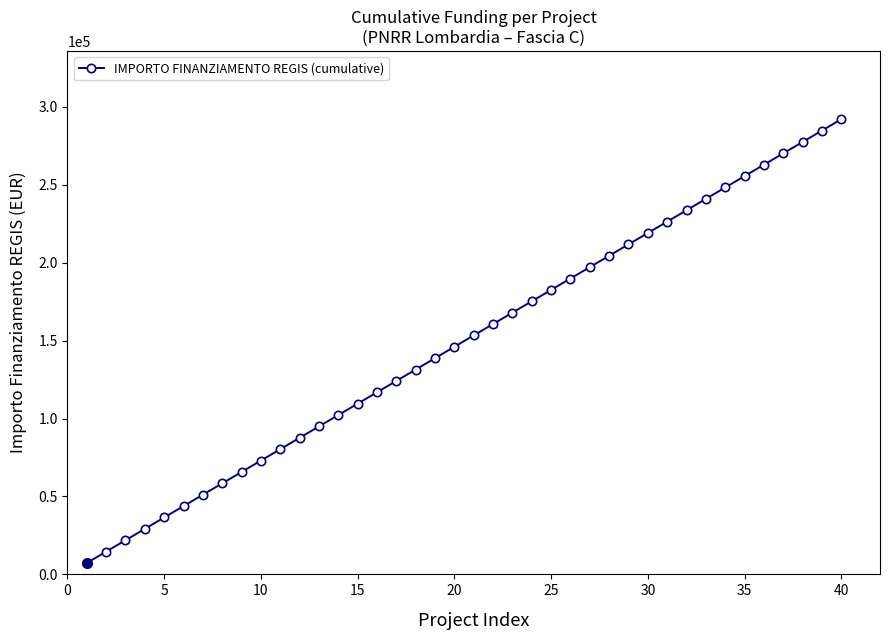

Does the chart have visible grid lines?

No